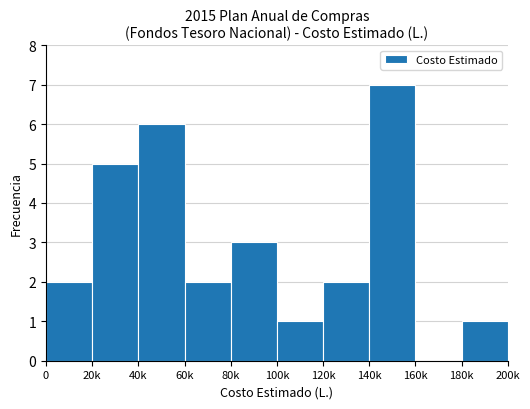

What is the maximum value shown in the chart?

7